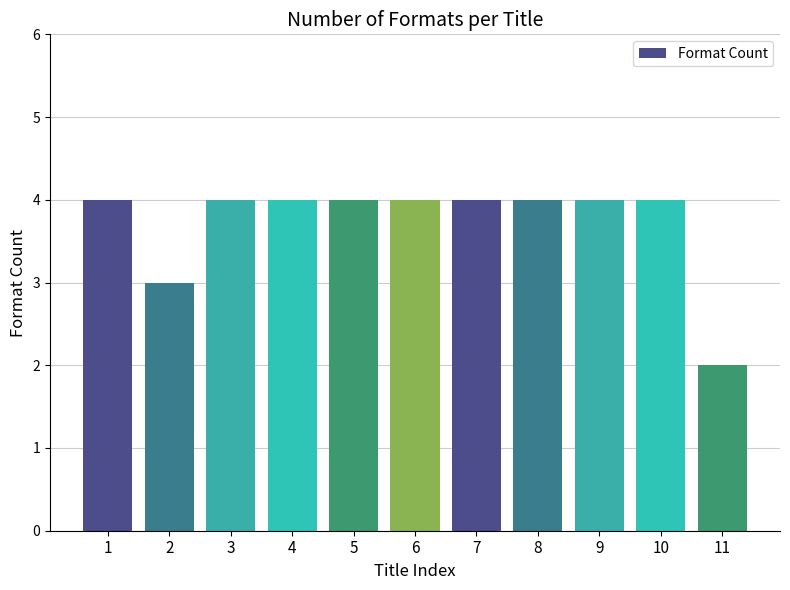

Reading left to right, transcribe all the data shown in this chart.

1=4	2=3	3=4	4=4	5=4	6=4	7=4	8=4	9=4	10=4	11=2